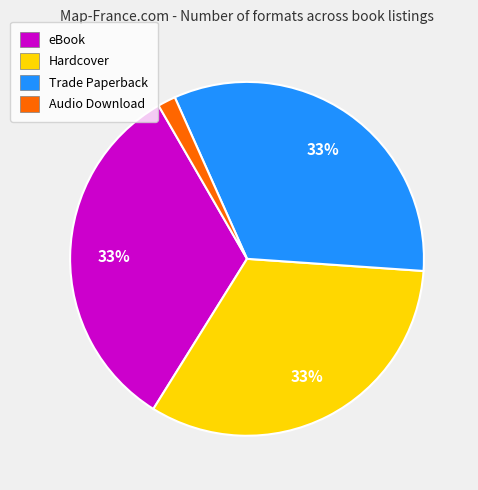

To the nearest percent, what is the average slice percentage?

25%